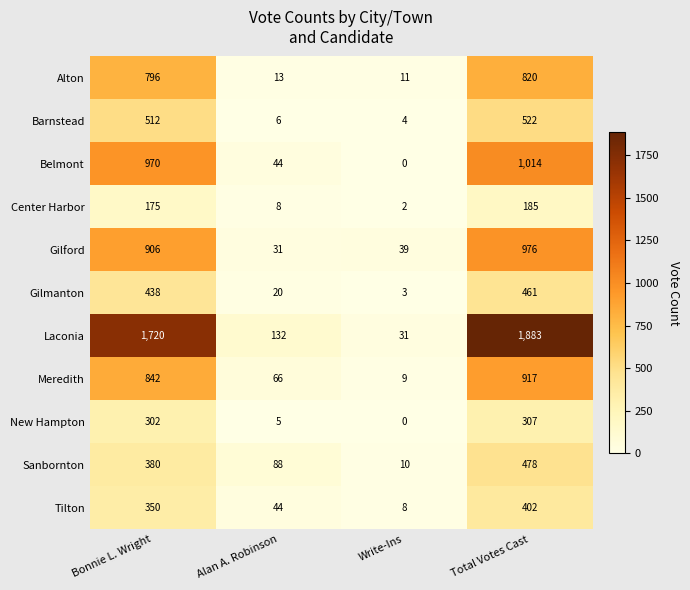

What is the approximate value of Gilford at Write-Ins, to the nearest 50?

50